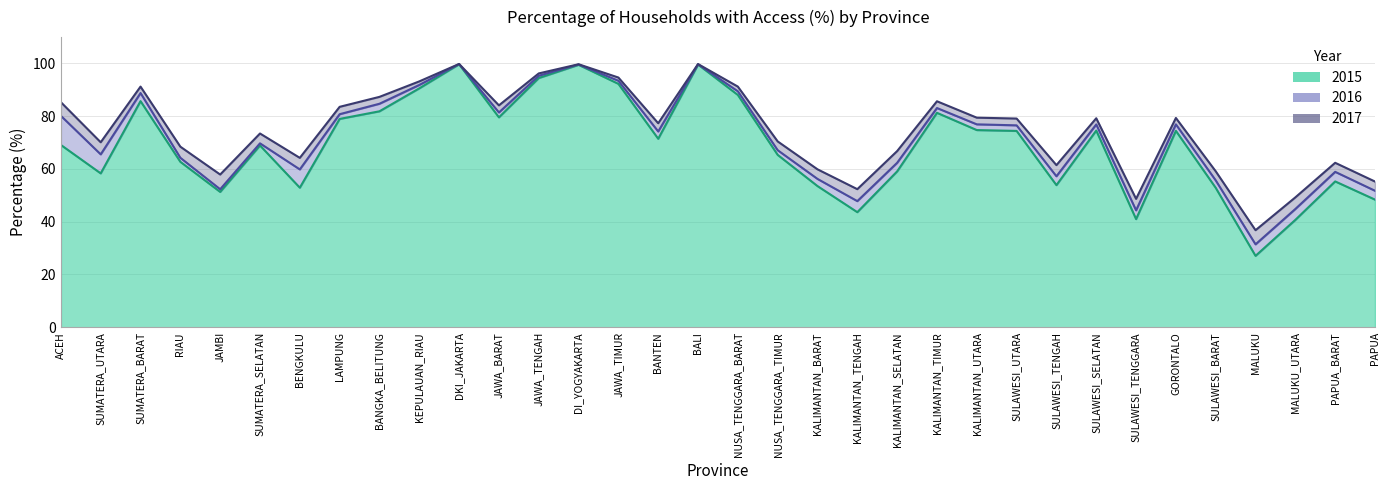

At which label does 2016 first exceed 76?

ACEH